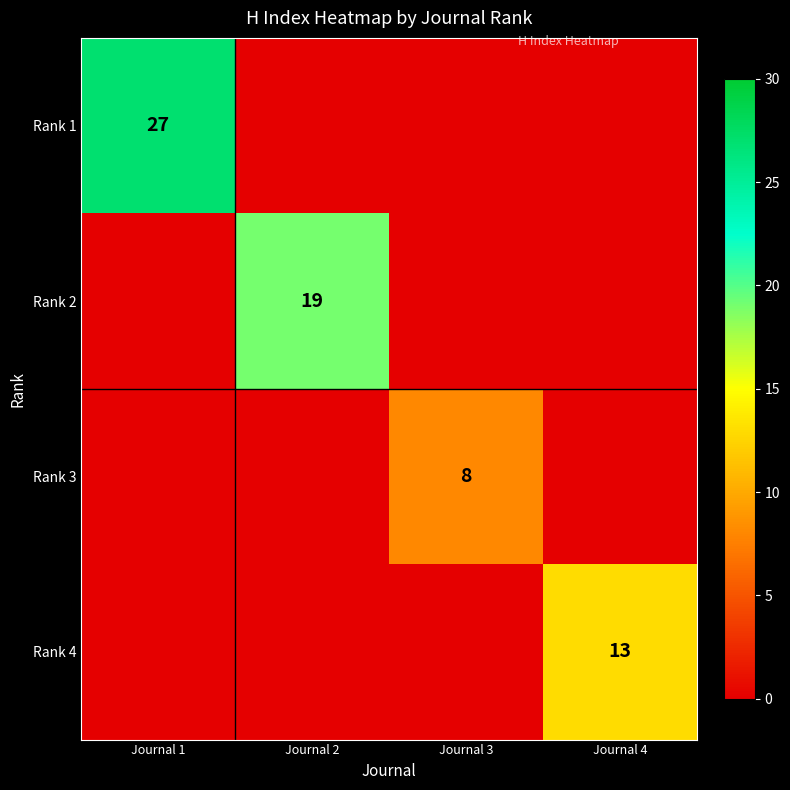

Rank the series at Journal 4 from highest to lowest value.

Rank 4, Rank 1, Rank 2, Rank 3